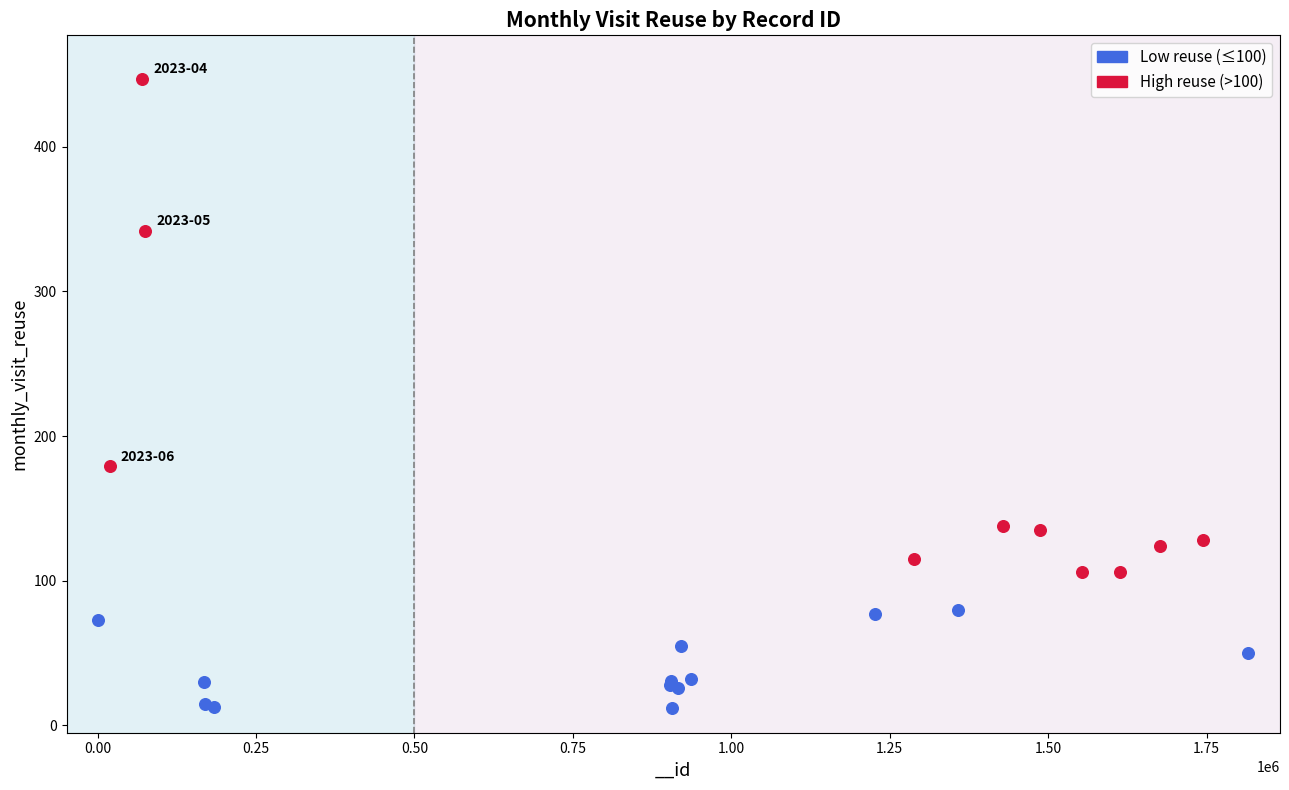

Which series contains the highest Y value?

High reuse (>100)